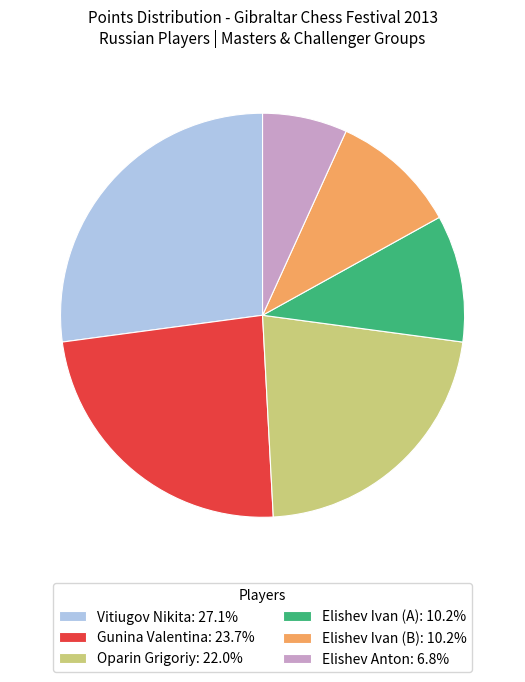

What is the smallest slice in the pie chart?

Elishev Anton